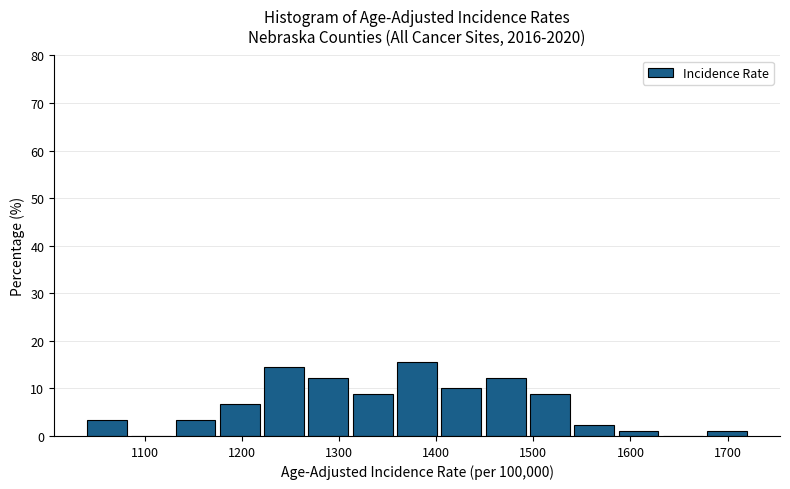

Reading left to right, list every bar in this chart as the range it spans on the x-axis followed by its height. Neither the bar edges nor the heights are printed on the chart, so give them approximately, as read against the axes.

1040 to 1080: 3
1080 to 1130: 0
1130 to 1180: 3
1180 to 1220: 7
1220 to 1270: 14
1270 to 1310: 12
1310 to 1360: 9
1360 to 1400: 16
1400 to 1450: 10
1450 to 1490: 12
1490 to 1540: 9
1540 to 1590: 2
1590 to 1630: 1
1630 to 1680: 0
1680 to 1720: 1